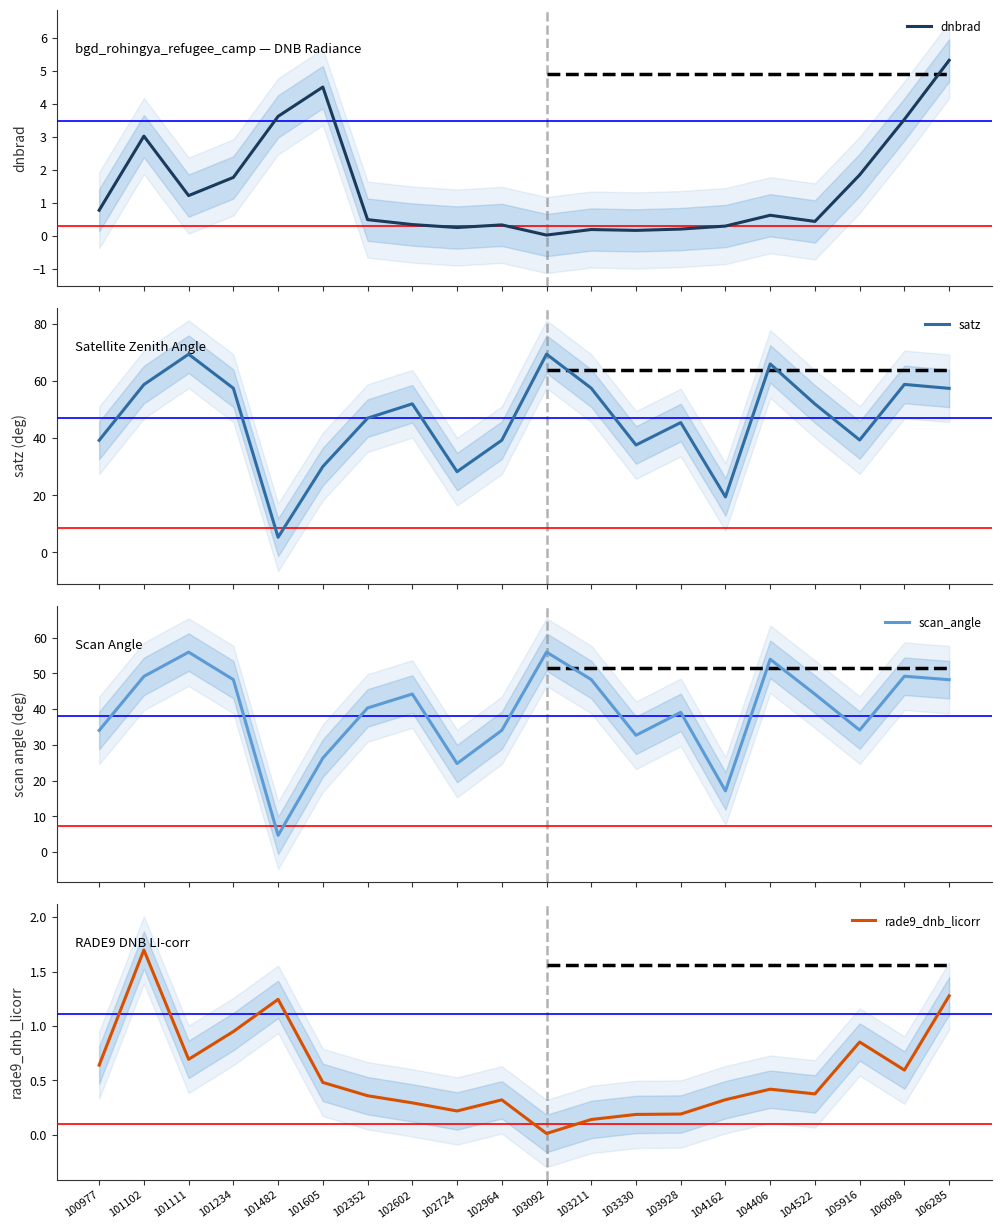

At which label does dnbrad reach its peak?

106285